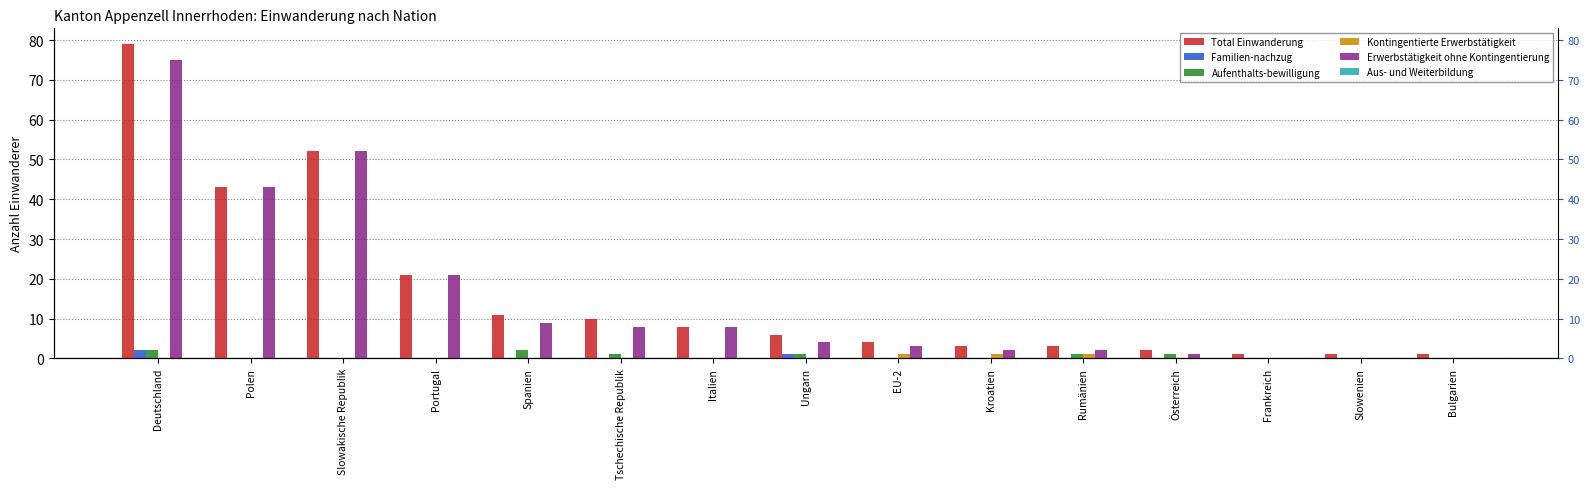

Reading left to right, what are all the values shown in this chart?

Total Einwanderung: Deutschland=79	Polen=43	Slowakische Republik=52	Portugal=21	Spanien=11	Tschechische Republik=10	Italien=8	Ungarn=6	EU-2=4	Kroatien=3	Rumänien=3	Österreich=2	Frankreich=1	Slowenien=1	Bulgarien=1
Familien-nachzug: Deutschland=2	Polen=0	Slowakische Republik=0	Portugal=0	Spanien=0	Tschechische Republik=0	Italien=0	Ungarn=1	EU-2=0	Kroatien=0	Rumänien=0	Österreich=0	Frankreich=0	Slowenien=0	Bulgarien=0
Aufenthalts-bewilligung: Deutschland=2	Polen=0	Slowakische Republik=0	Portugal=0	Spanien=2	Tschechische Republik=1	Italien=0	Ungarn=1	EU-2=0	Kroatien=0	Rumänien=1	Österreich=1	Frankreich=0	Slowenien=0	Bulgarien=0
Kontingentierte Erwerbstätigkeit: Deutschland=0	Polen=0	Slowakische Republik=0	Portugal=0	Spanien=0	Tschechische Republik=0	Italien=0	Ungarn=0	EU-2=1	Kroatien=1	Rumänien=1	Österreich=0	Frankreich=0	Slowenien=0	Bulgarien=0
Erwerbstätigkeit ohne Kontingentierung: Deutschland=75	Polen=43	Slowakische Republik=52	Portugal=21	Spanien=9	Tschechische Republik=8	Italien=8	Ungarn=4	EU-2=3	Kroatien=2	Rumänien=2	Österreich=1	Frankreich=0	Slowenien=0	Bulgarien=0
Aus- und Weiterbildung: Deutschland=0	Polen=0	Slowakische Republik=0	Portugal=0	Spanien=0	Tschechische Republik=0	Italien=0	Ungarn=0	EU-2=0	Kroatien=0	Rumänien=0	Österreich=0	Frankreich=0	Slowenien=0	Bulgarien=0